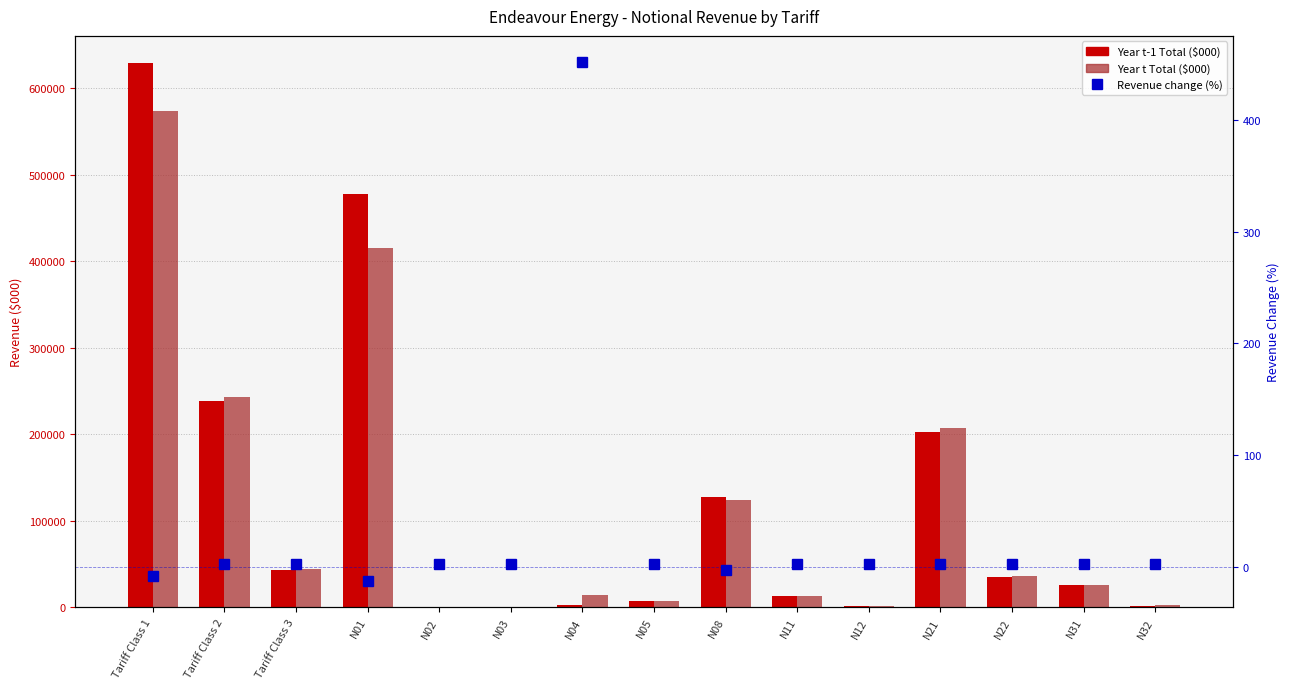

What is the smallest value displayed?

-13.1